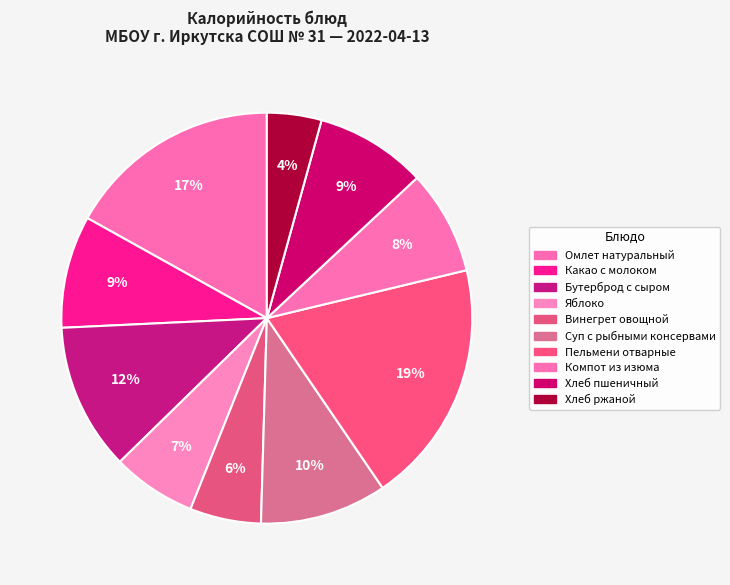

Between Винегрет овощной and Суп с рыбными консервами, which is larger?

Суп с рыбными консервами